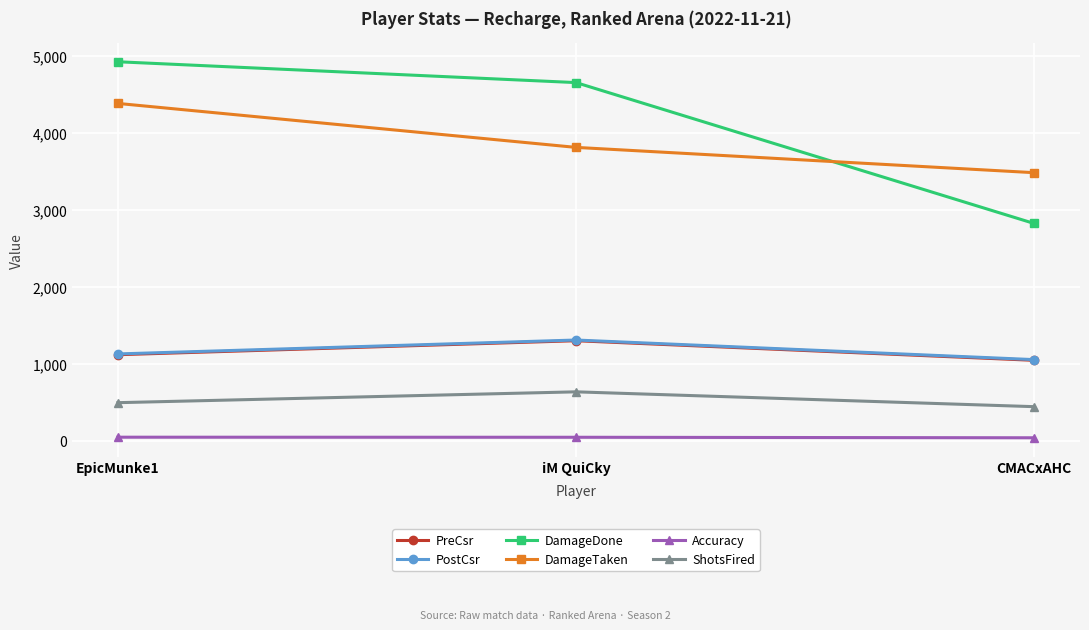

What is the value of the PreCsr point at the 2nd from the left?

1299.0